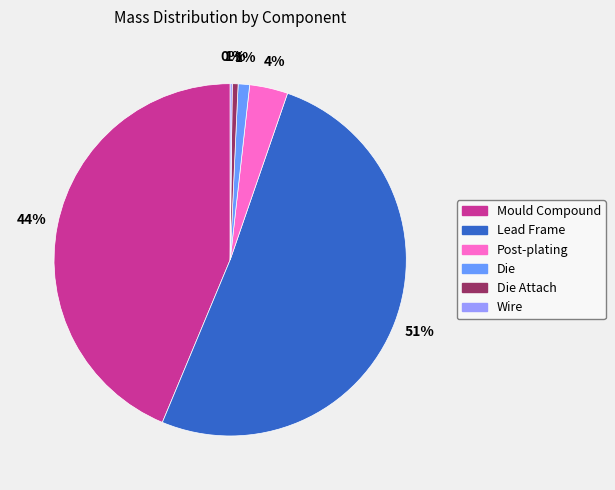

Combined, do Die and Die Attach account for over 50%?

No